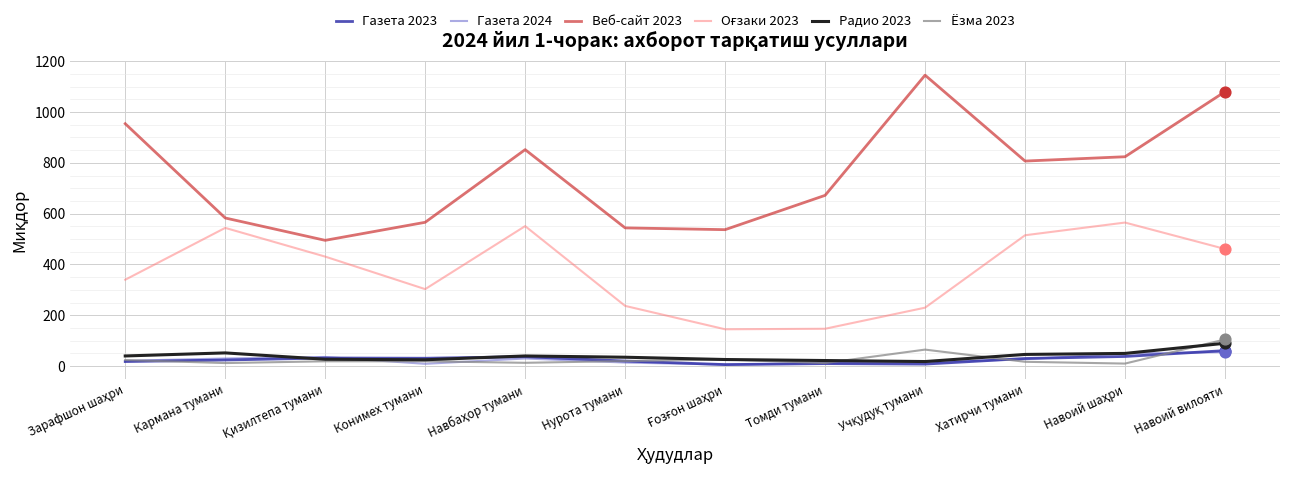

Is the value of Газета 2023 at Кармана тумани greater than the value of Веб-сайт 2023 at Томди тумани?

No